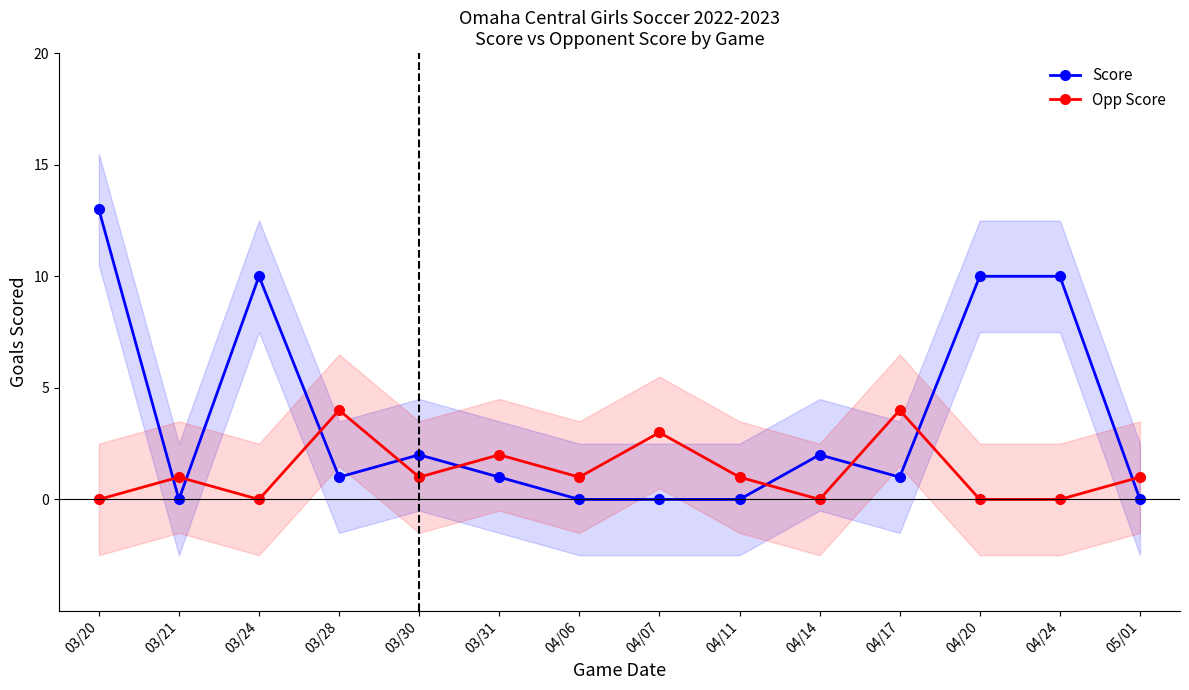

Reading left to right, list all the values displayed in this chart.

Score: 13	0	10	1	2	1	0	0	0	2	1	10	10	0
Opp Score: 0	1	0	4	1	2	1	3	1	0	4	0	0	1